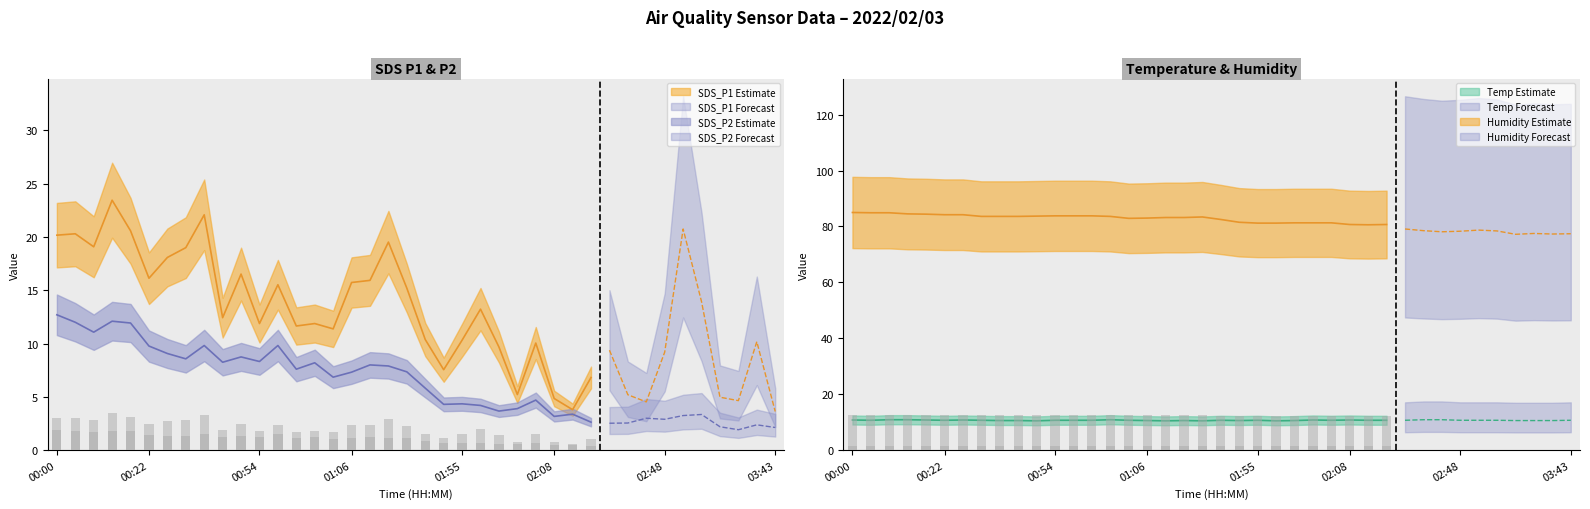

What is the difference between the second highest and minimum values in the Humidity series?

7.7